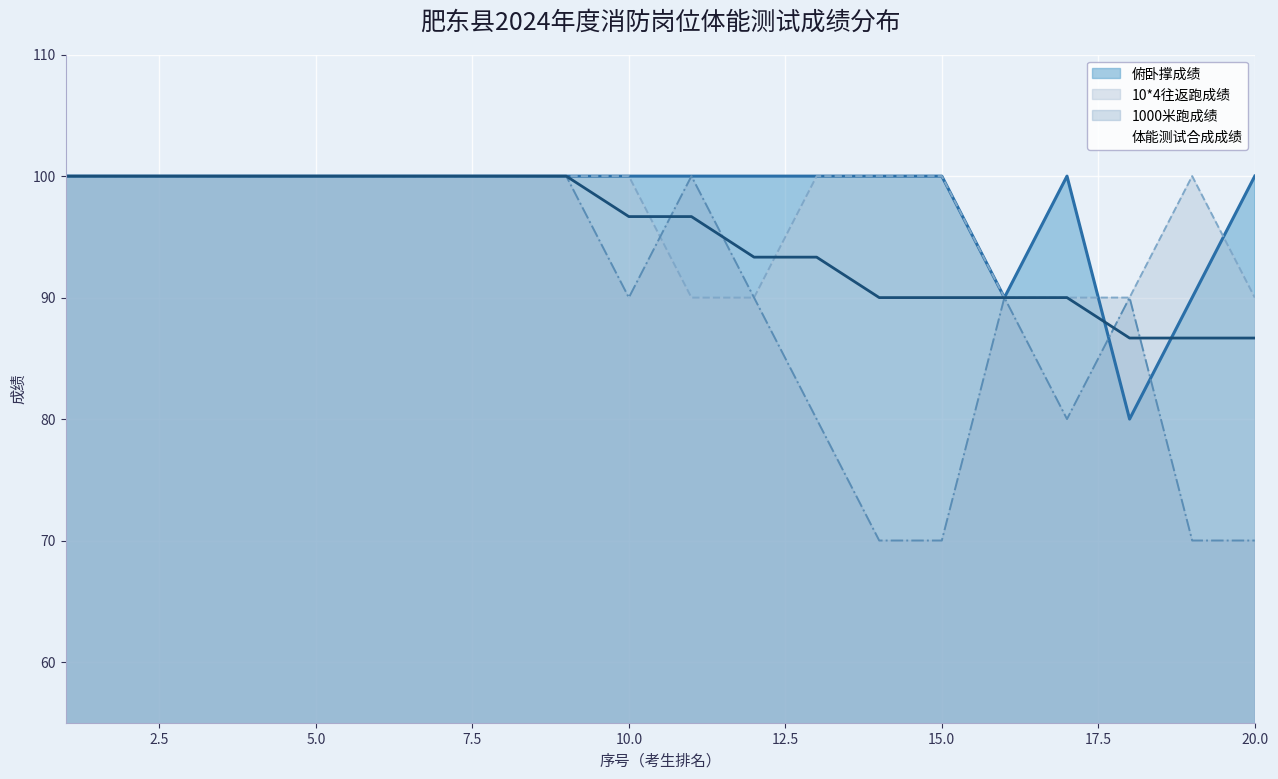

Which has a higher value, 20 or 2?

20